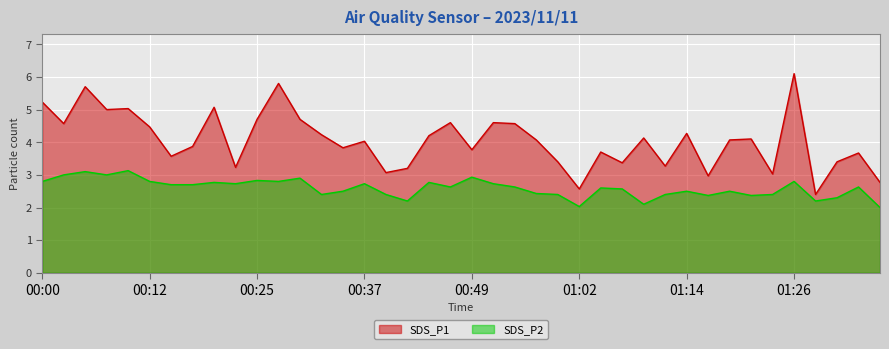

What is the label of the 1st point from the left?

00:00